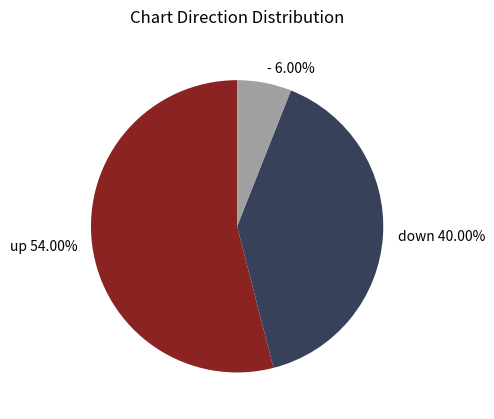

Which has a higher value, down or up?

up